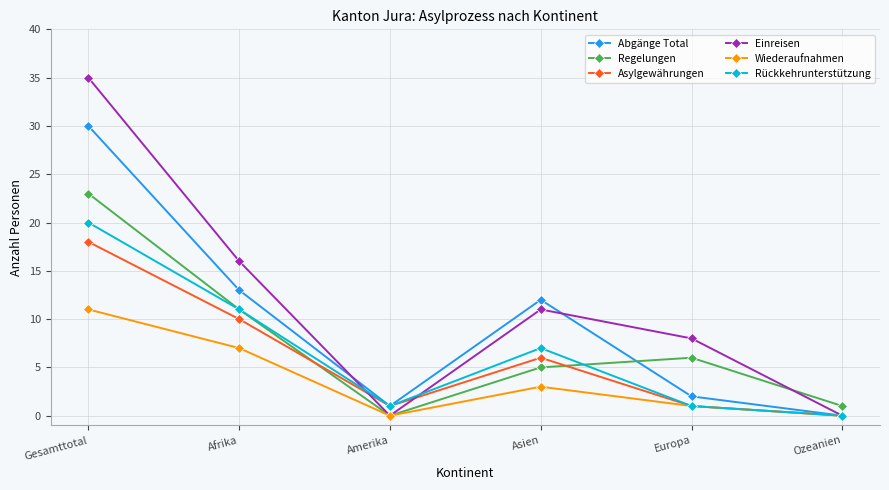

What are all the series names shown in the legend?

Abgänge Total, Regelungen, Asylgewährungen, Einreisen, Wiederaufnahmen, Rückkehrunterstützung